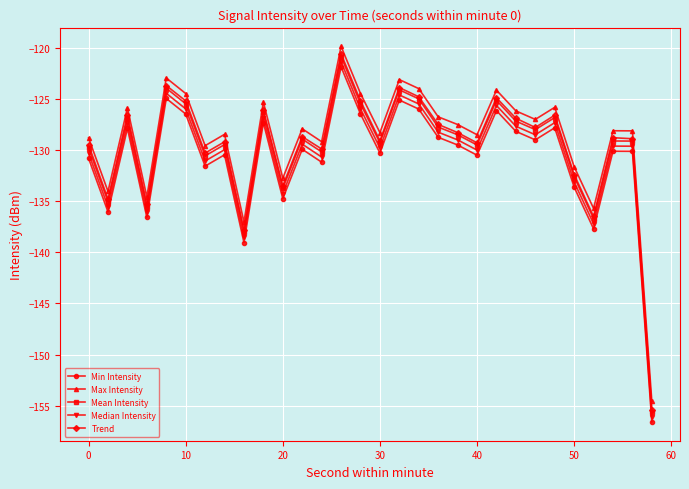

What is the value of the Median Intensity point at the 28th from the left?

-129.6